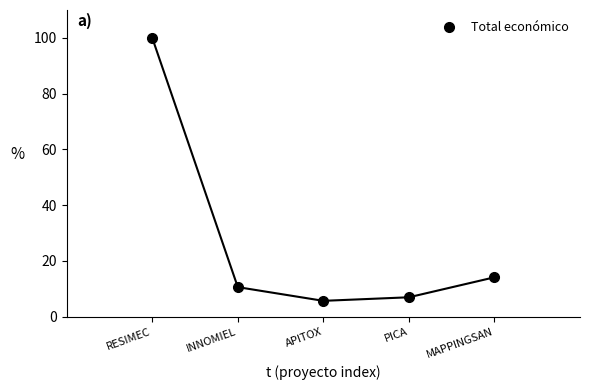

List the labels in order of value, largest first.

RESIMEC, MAPPINGSAN, INNOMIEL, PICA, APITOX